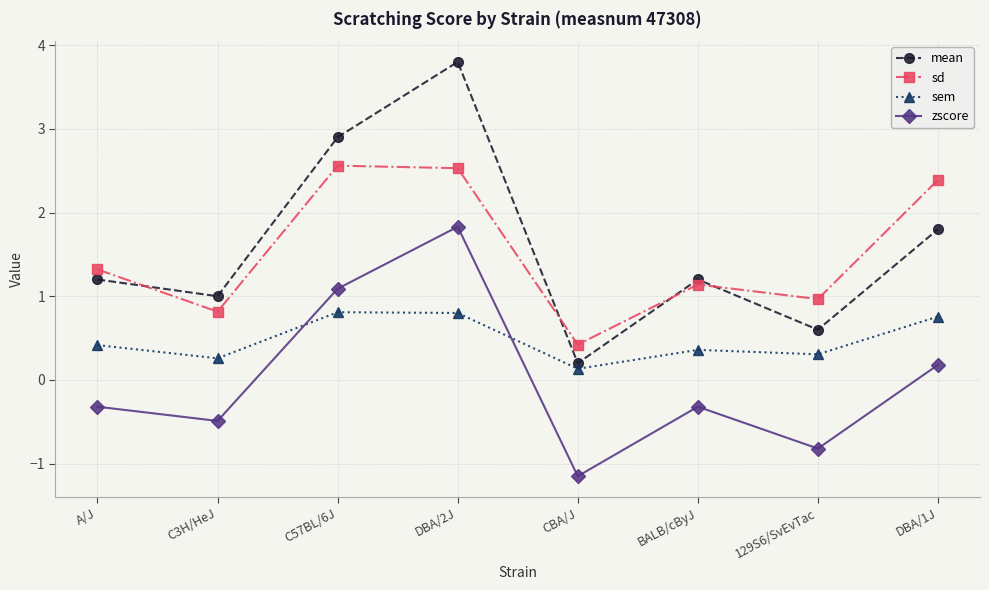

What are all the series names shown in the legend?

mean, sd, sem, zscore